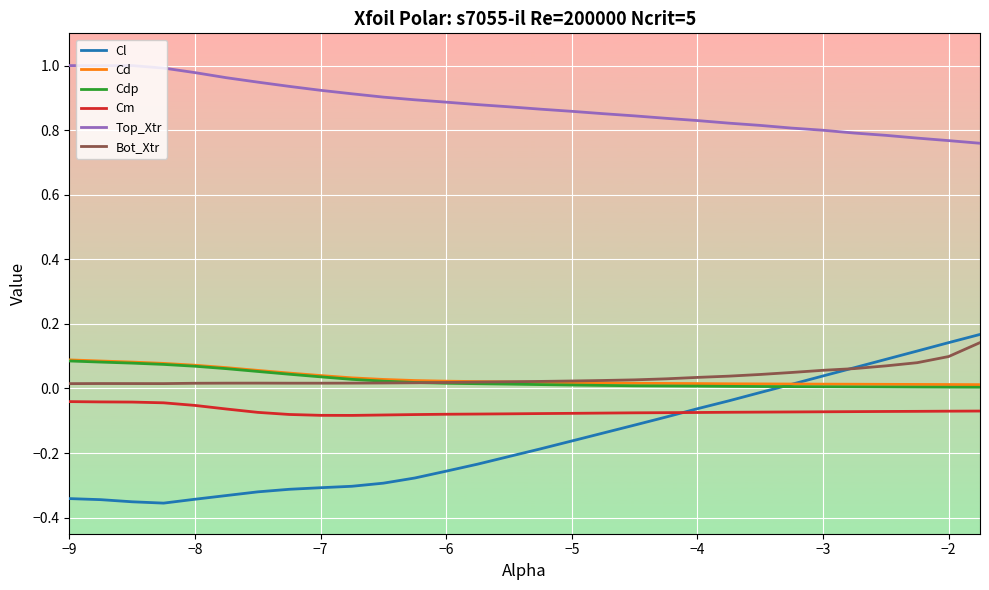

Which series has the widest spread of values?

Cl